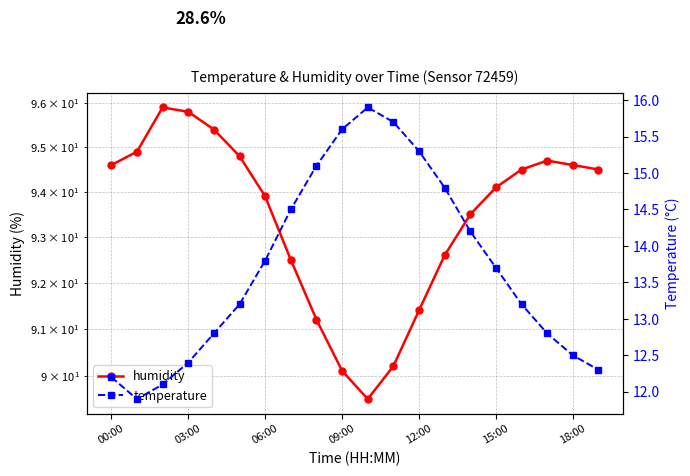

True or false: temperature and humidity intersect in this chart.

False